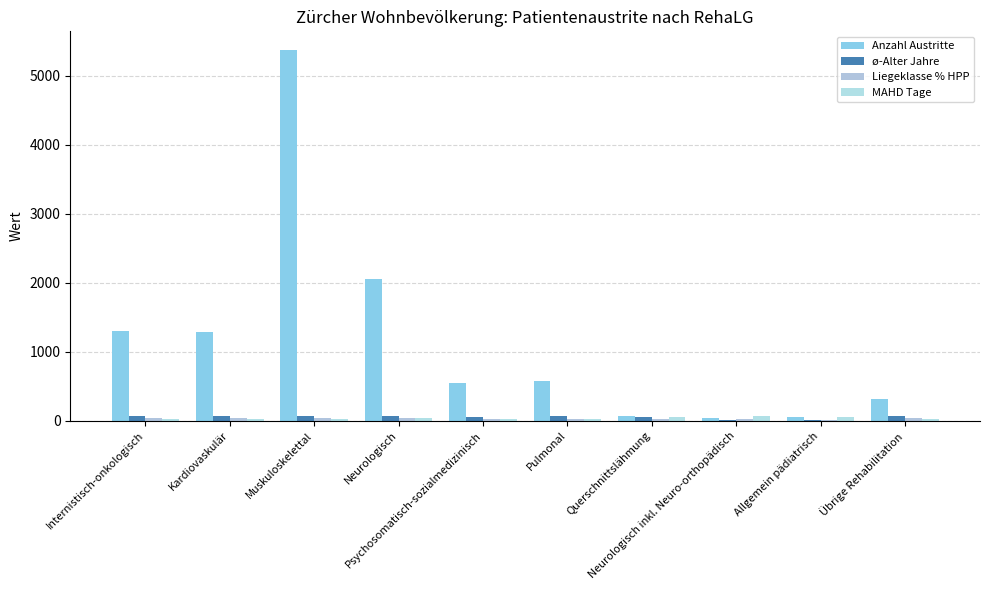

List the labels in order of ø-Alter Jahre value, smallest first.

Neurologisch inkl. Neuro-orthopädisch, Allgemein pädiatrisch, Psychosomatisch-sozialmedizinisch, Querschnittslähmung, Übrige Rehabilitation, Neurologisch, Pulmonal, Internistisch-onkologisch, Kardiovaskulär, Muskuloskelettal